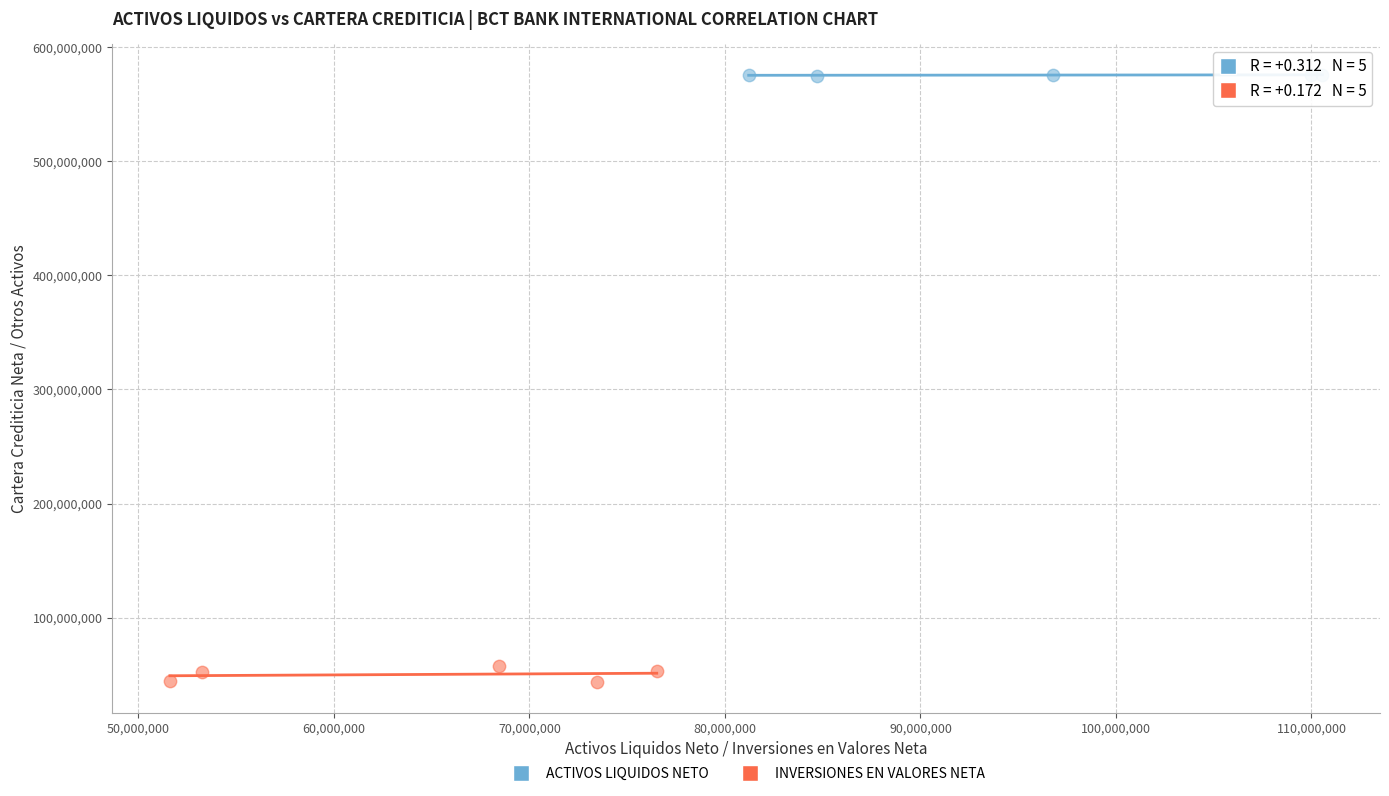

Which series contains the highest Y value?

ACTIVOS LIQUIDOS NETO